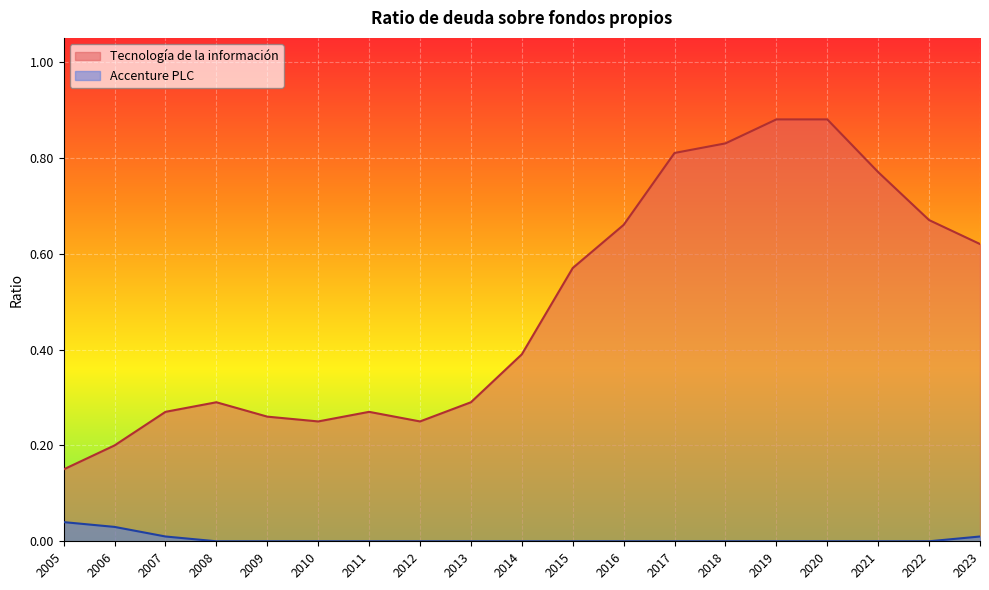

Count the number of data series in this chart.

2